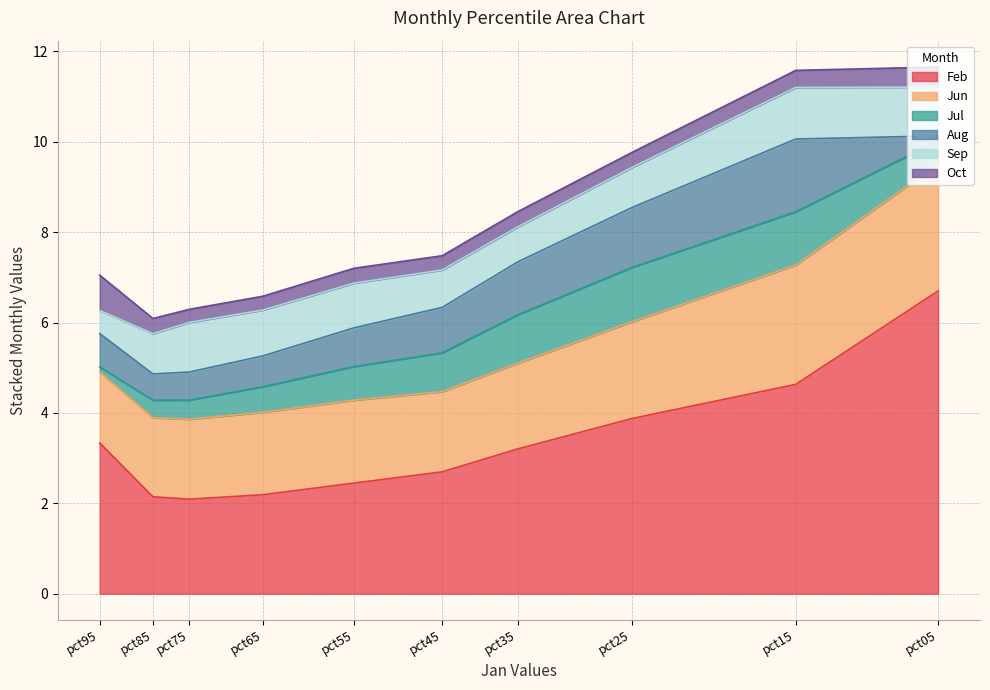

What are all the series names shown in the legend?

Feb, Jun, Jul, Aug, Sep, Oct